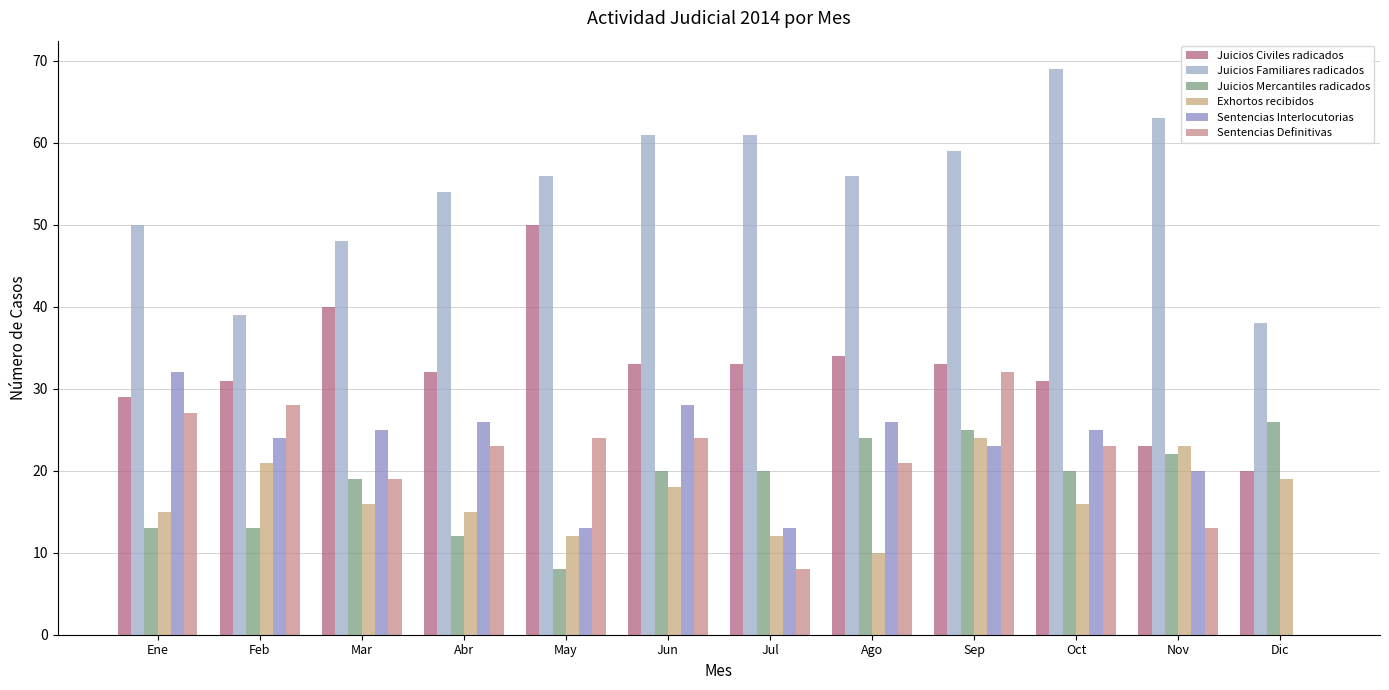

What is the difference between the Juicios Mercantiles radicados values at Mar and Sep?

6